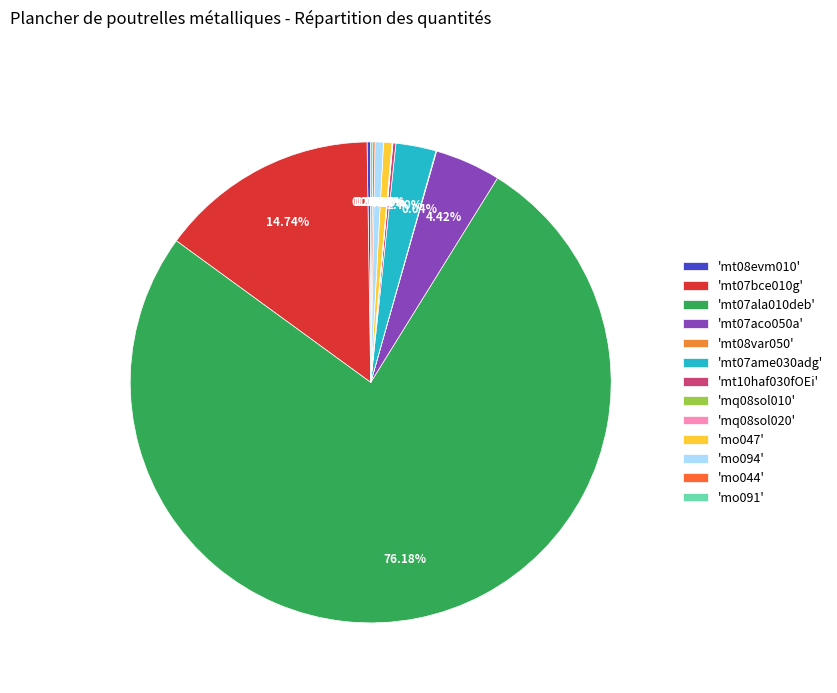

Which category has the smallest portion of the pie?

mq08sol010